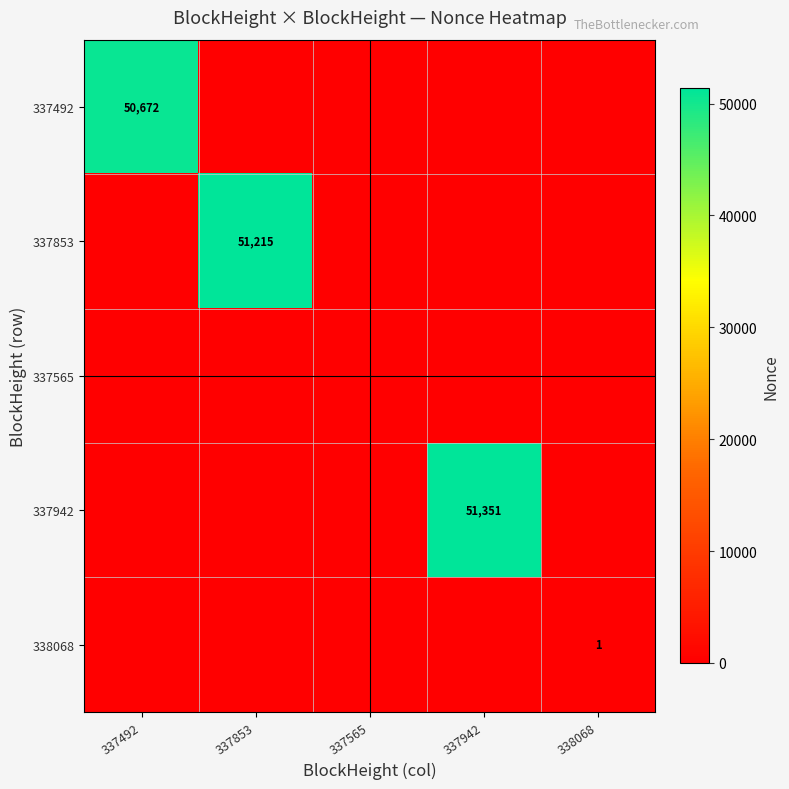

What is the difference between the maximum and minimum values in the 337942 series?

51351